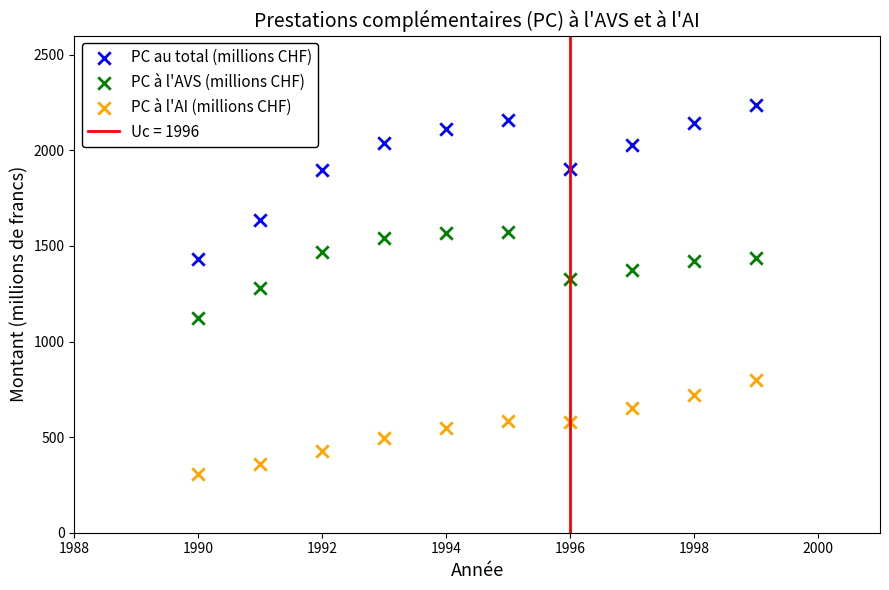

Which series contains the highest Y value?

PC au total (millions CHF)